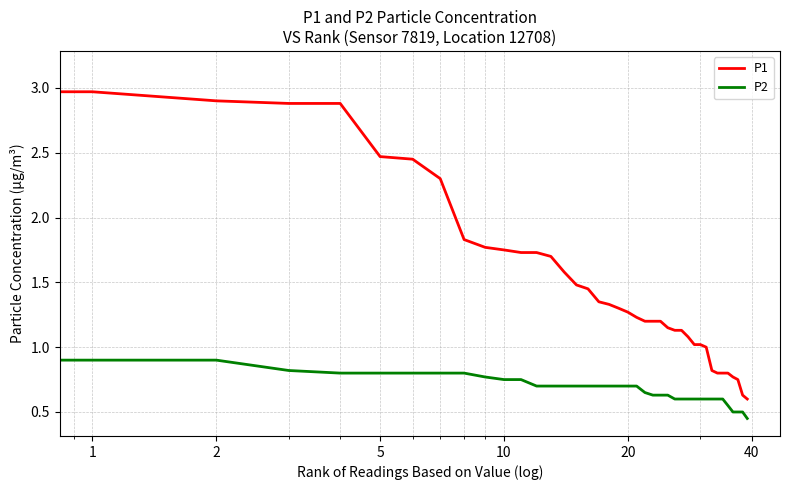

True or false: P2 and P1 cross at least once.

False